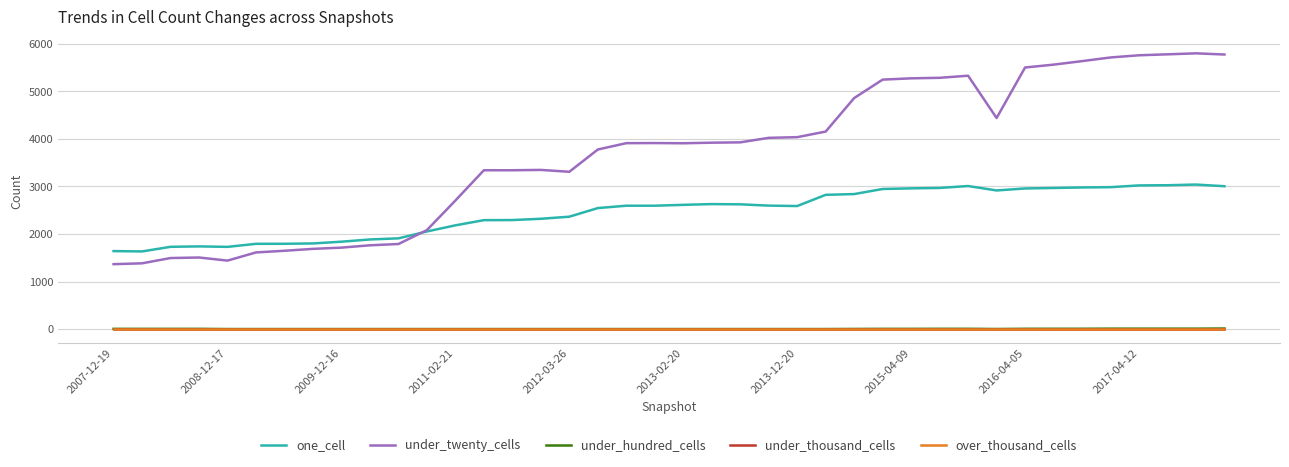

True or false: under_thousand_cells and under_hundred_cells cross at least once.

False